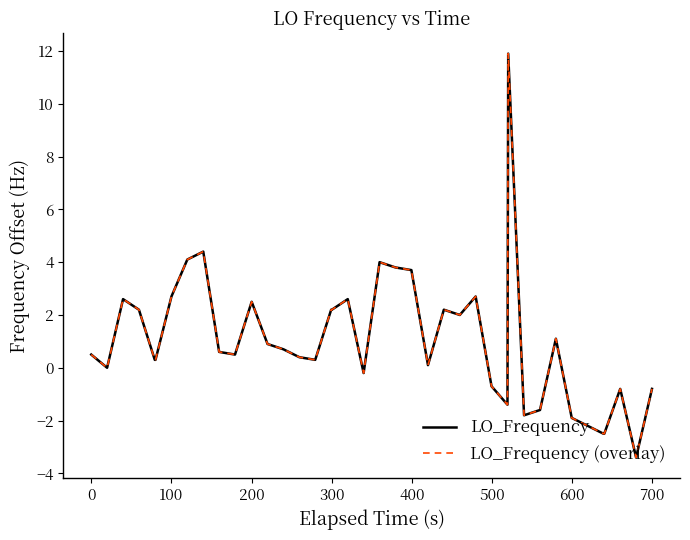

List the series in order of their peak value, lowest first.

LO_Frequency, LO_Frequency (overlay)